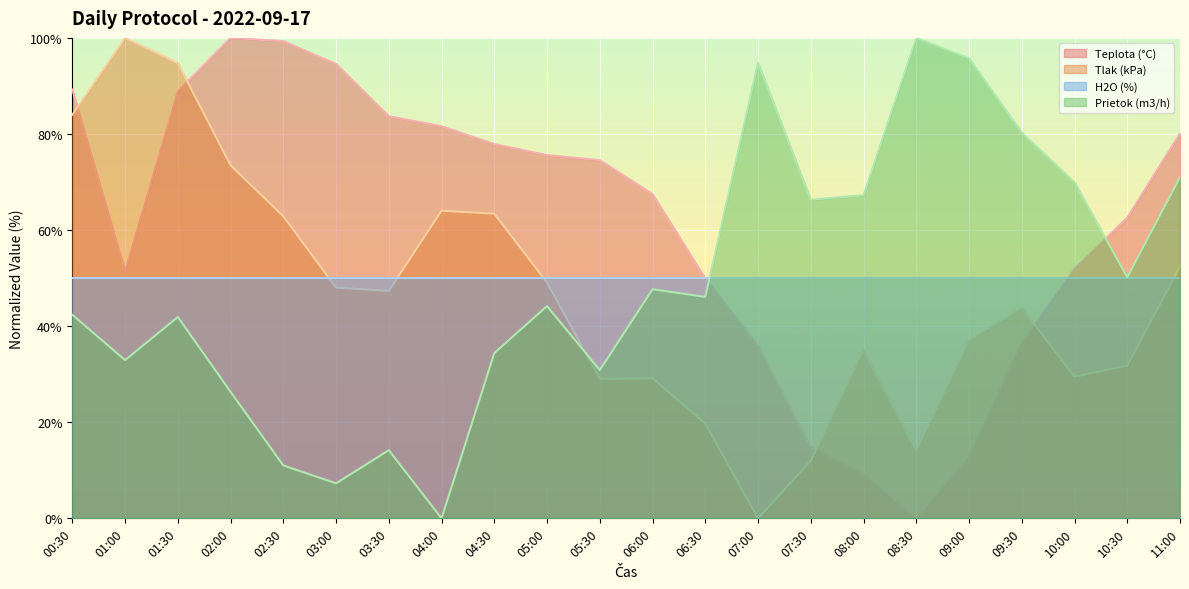

How many positive values does the Teplota (°C) series have?

21